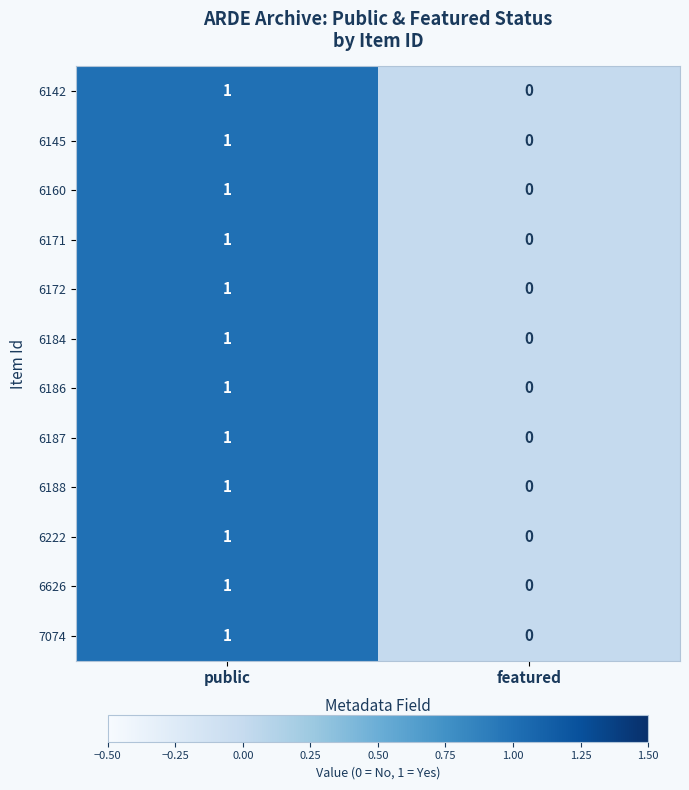

At which category is the sum across all series the highest?

public